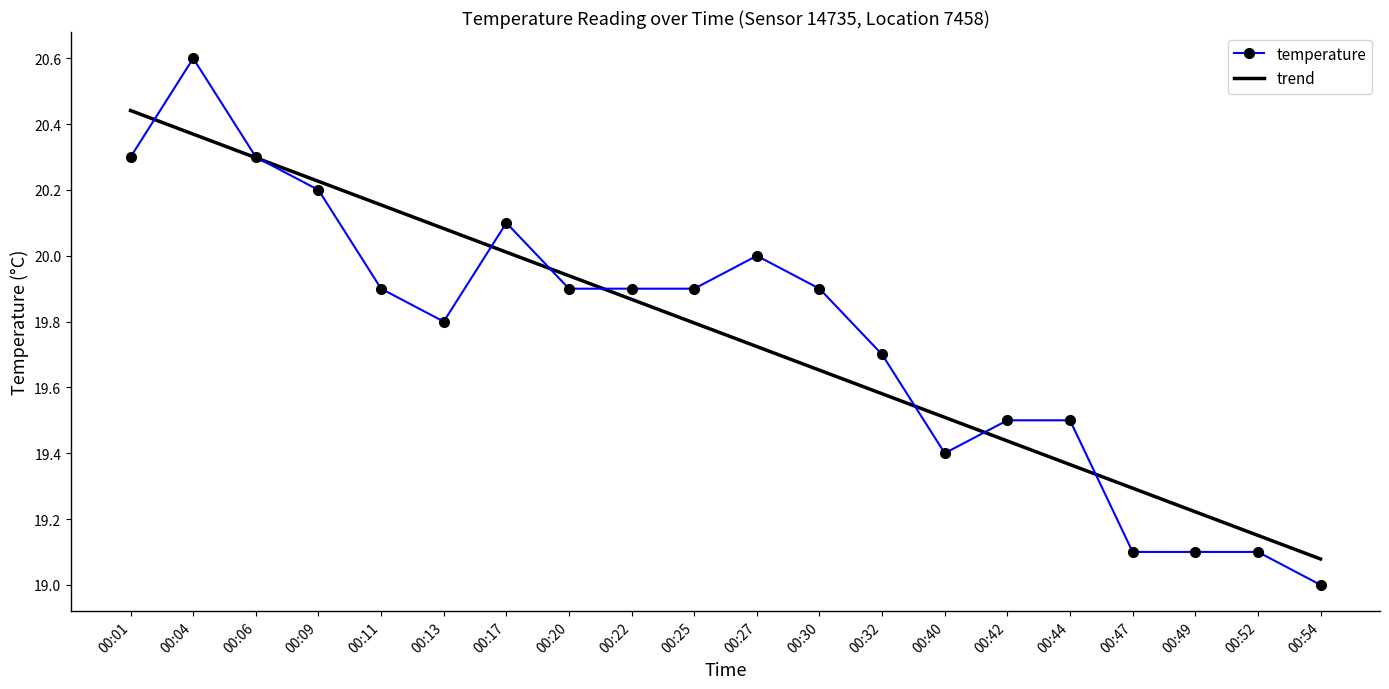

Which category has the highest value across all series?

00:04